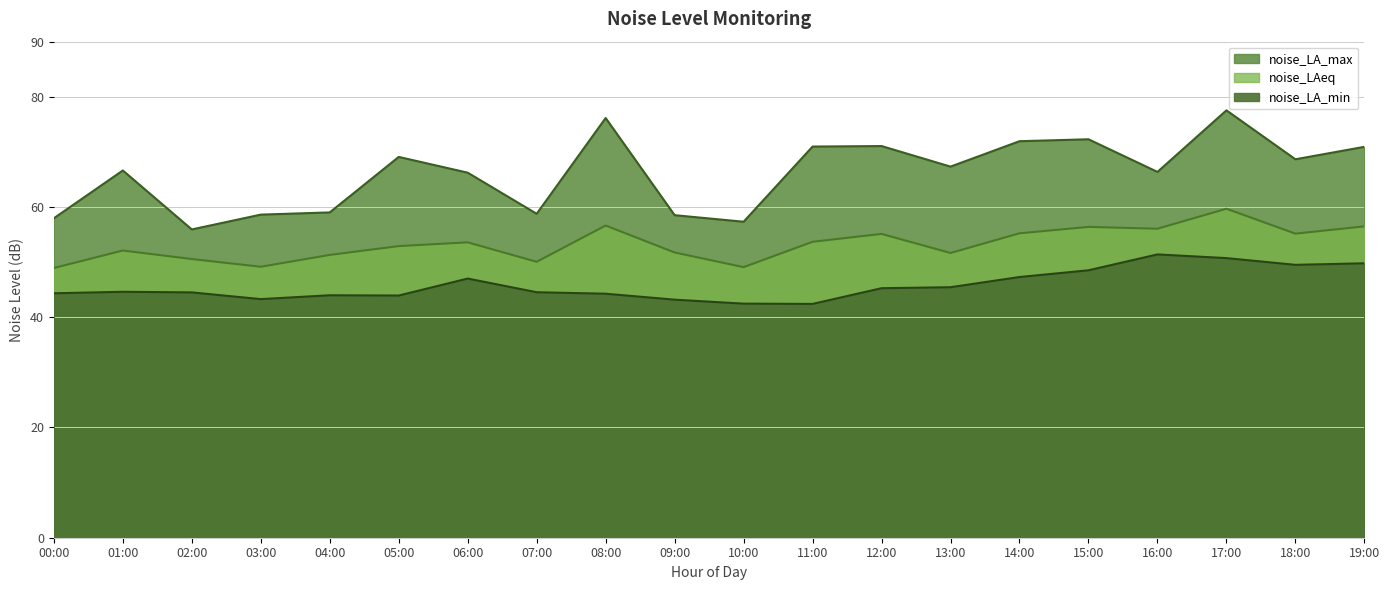

Rank the series at 08:00 from lowest to highest value.

noise_LA_min, noise_LAeq, noise_LA_max